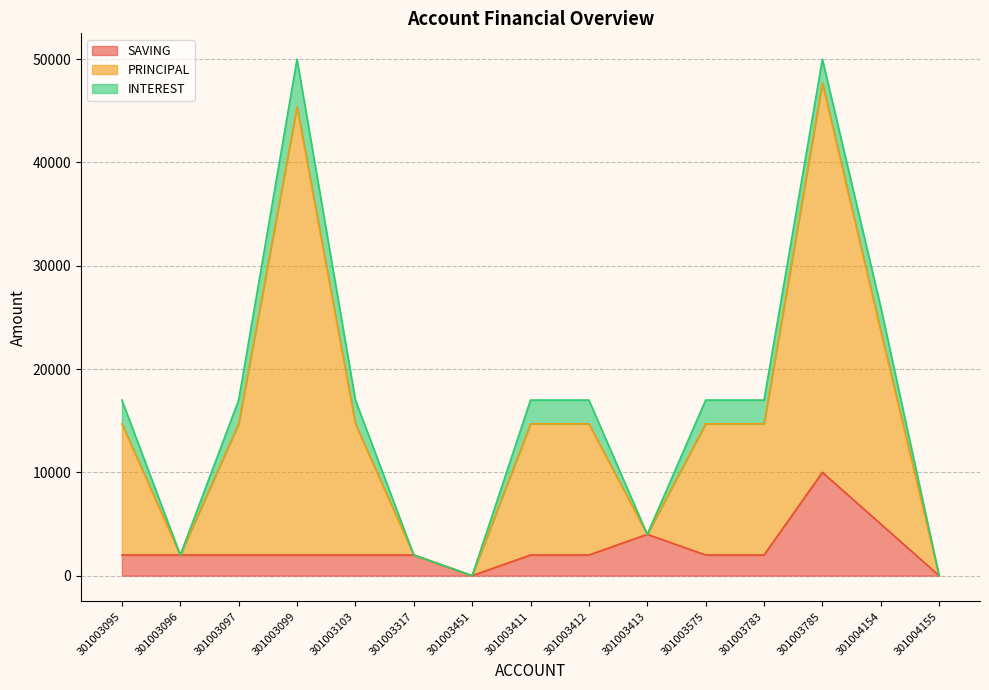

What position from the right is 301003412?

7